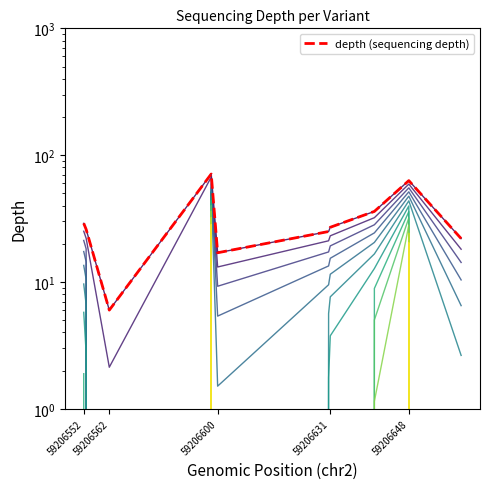

Does the chart display data point markers on the line(s)?

No